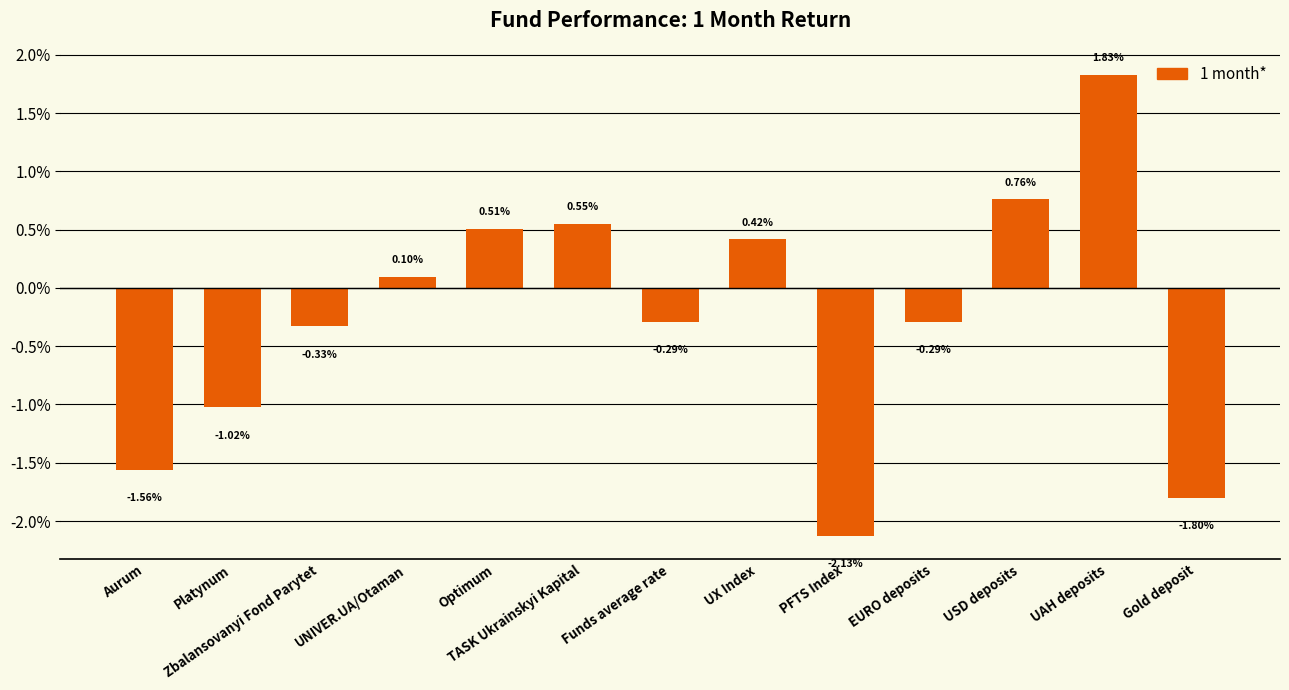

List the labels in order of value, largest first.

UAH deposits, USD deposits, TASK Ukrainskyi Kapital, Optimum, UX Index, UNIVER.UA/Otaman, EURO deposits, Funds average rate, Zbalansovanyi Fond Parytet, Platynum, Aurum, Gold deposit, PFTS Index